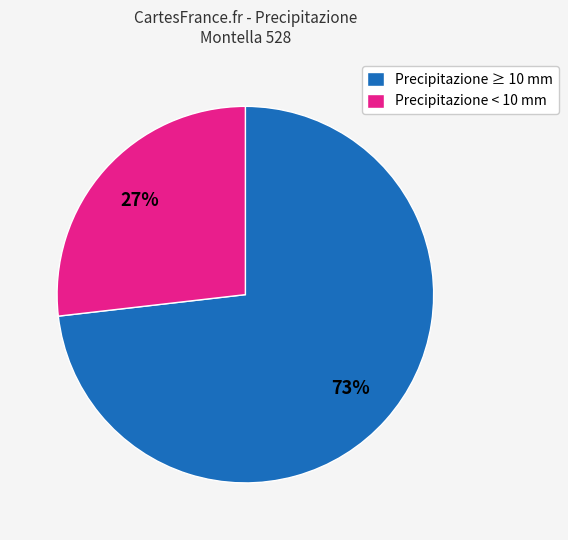

Rank the categories by value from lowest to highest.

Precipitazione < 10 mm, Precipitazione ≥ 10 mm